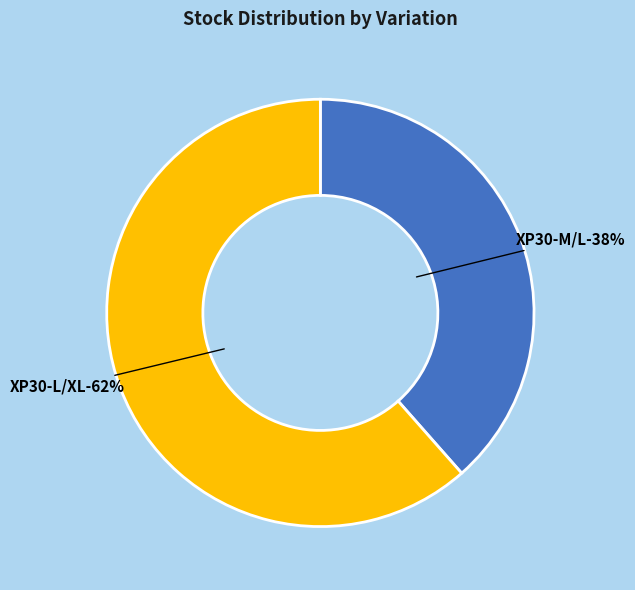

To the nearest percent, what portion does XP30-L/XL represent?

62%